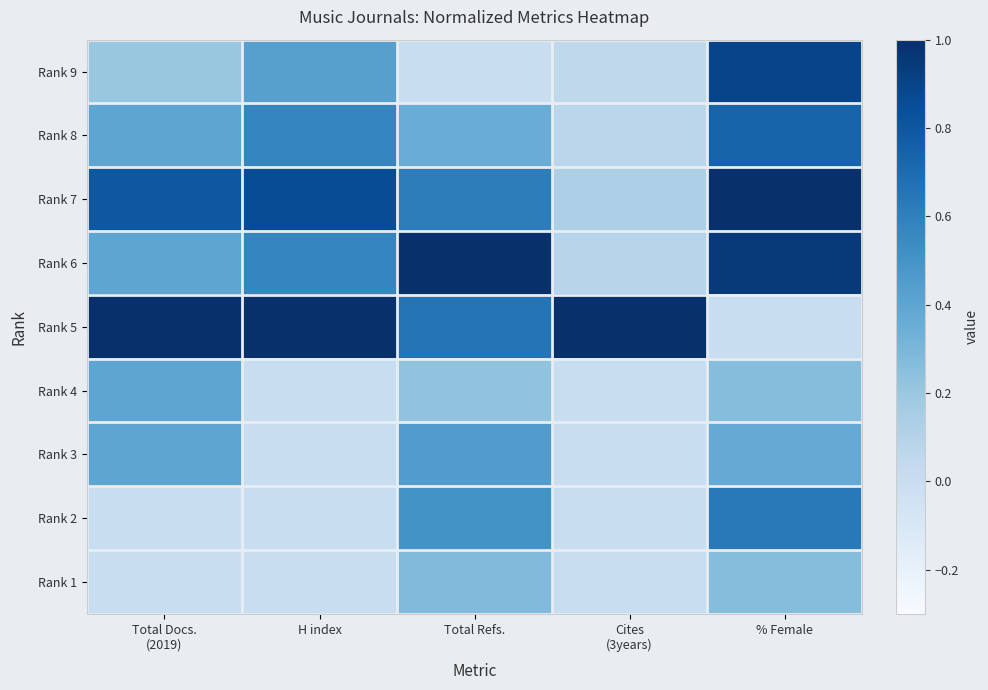

Reading left to right, transcribe all the data shown in this chart.

Rank 9: Total Docs.
(2019)=0.2	H index=0.4	Total Refs.=0.0	Cites
(3years)=0.1	% Female=0.9
Rank 8: Total Docs.
(2019)=0.4	H index=0.6	Total Refs.=0.4	Cites
(3years)=0.1	% Female=0.7
Rank 7: Total Docs.
(2019)=0.8	H index=0.9	Total Refs.=0.6	Cites
(3years)=0.1	% Female=1.0
Rank 6: Total Docs.
(2019)=0.4	H index=0.6	Total Refs.=1.0	Cites
(3years)=0.1	% Female=0.9
Rank 5: Total Docs.
(2019)=1.0	H index=1.0	Total Refs.=0.7	Cites
(3years)=1.0	% Female=0.0
Rank 4: Total Docs.
(2019)=0.4	H index=0.0	Total Refs.=0.2	Cites
(3years)=0.0	% Female=0.3
Rank 3: Total Docs.
(2019)=0.4	H index=0.0	Total Refs.=0.4	Cites
(3years)=0.0	% Female=0.4
Rank 2: Total Docs.
(2019)=0.0	H index=0.0	Total Refs.=0.5	Cites
(3years)=0.0	% Female=0.6
Rank 1: Total Docs.
(2019)=0.0	H index=0.0	Total Refs.=0.3	Cites
(3years)=0.0	% Female=0.3